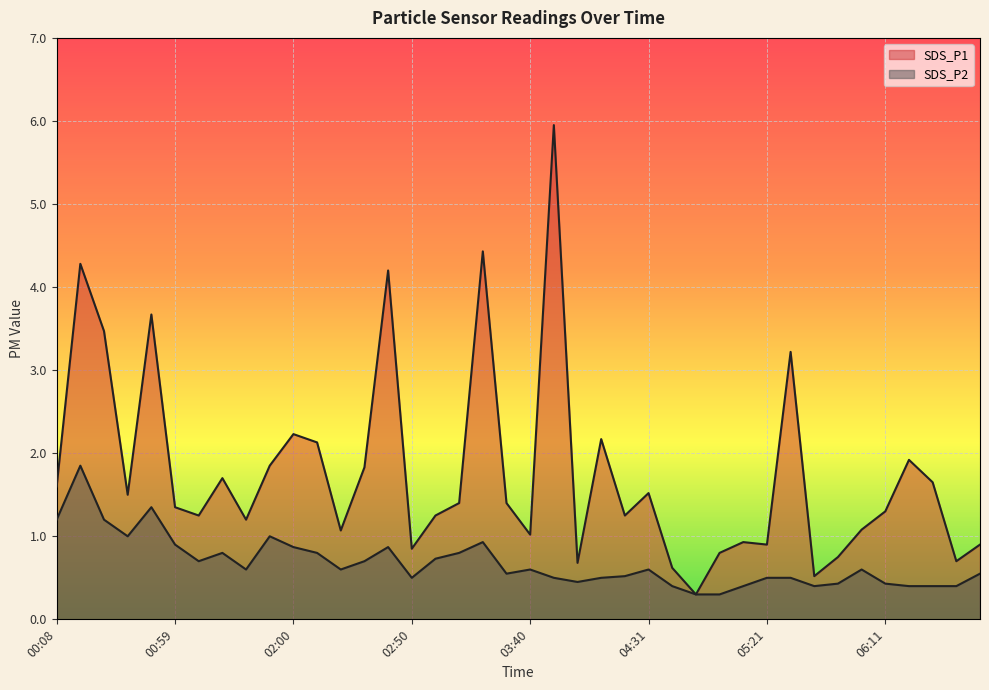

Reading left to right, list all the values displayed in this chart.

SDS_P1: 1.6	4.3	3.5	1.5	3.7	1.4	1.2	1.7	1.2	1.9	2.2	2.1	1.1	1.8	4.2	0.8	1.2	1.4	4.4	1.4	1.0	6.0	0.7	2.2	1.2	1.5	0.6	0.3	0.8	0.9	0.9	3.2	0.5	0.8	1.1	1.3	1.9	1.6	0.7	0.9
SDS_P2: 1.2	1.9	1.2	1.0	1.4	0.9	0.7	0.8	0.6	1.0	0.9	0.8	0.6	0.7	0.9	0.5	0.7	0.8	0.9	0.6	0.6	0.5	0.5	0.5	0.5	0.6	0.4	0.3	0.3	0.4	0.5	0.5	0.4	0.4	0.6	0.4	0.4	0.4	0.4	0.6